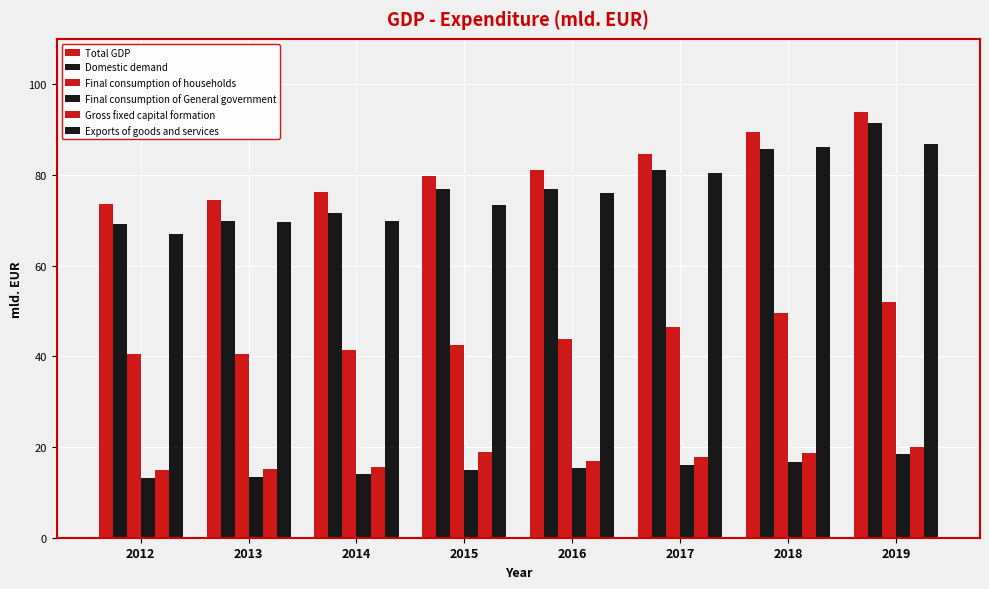

Is it true that Domestic demand equals 151.6 at 2019?

False